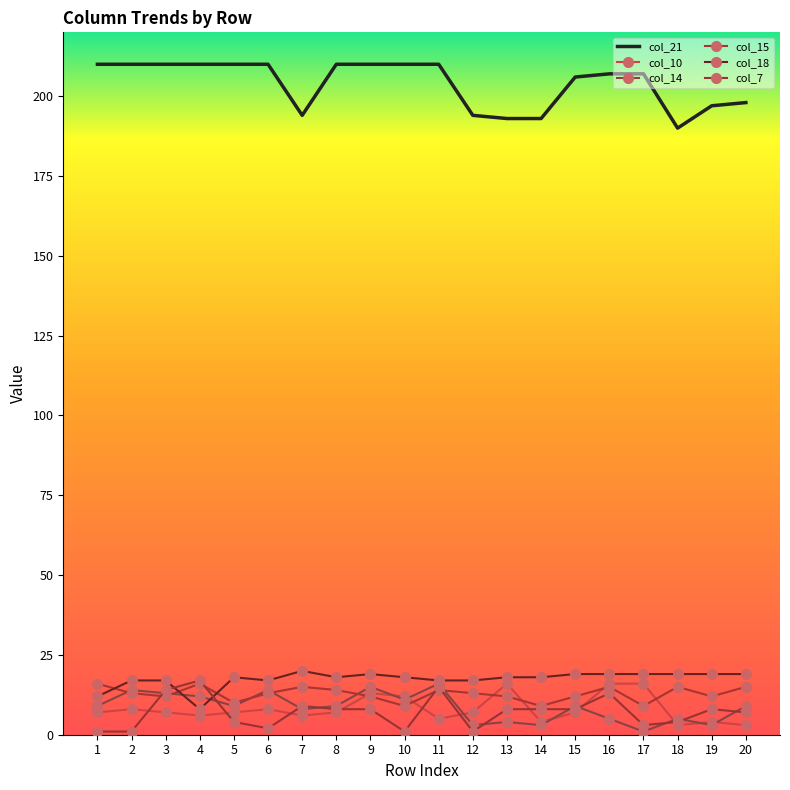

Where is the first local maximum for col_18?

5